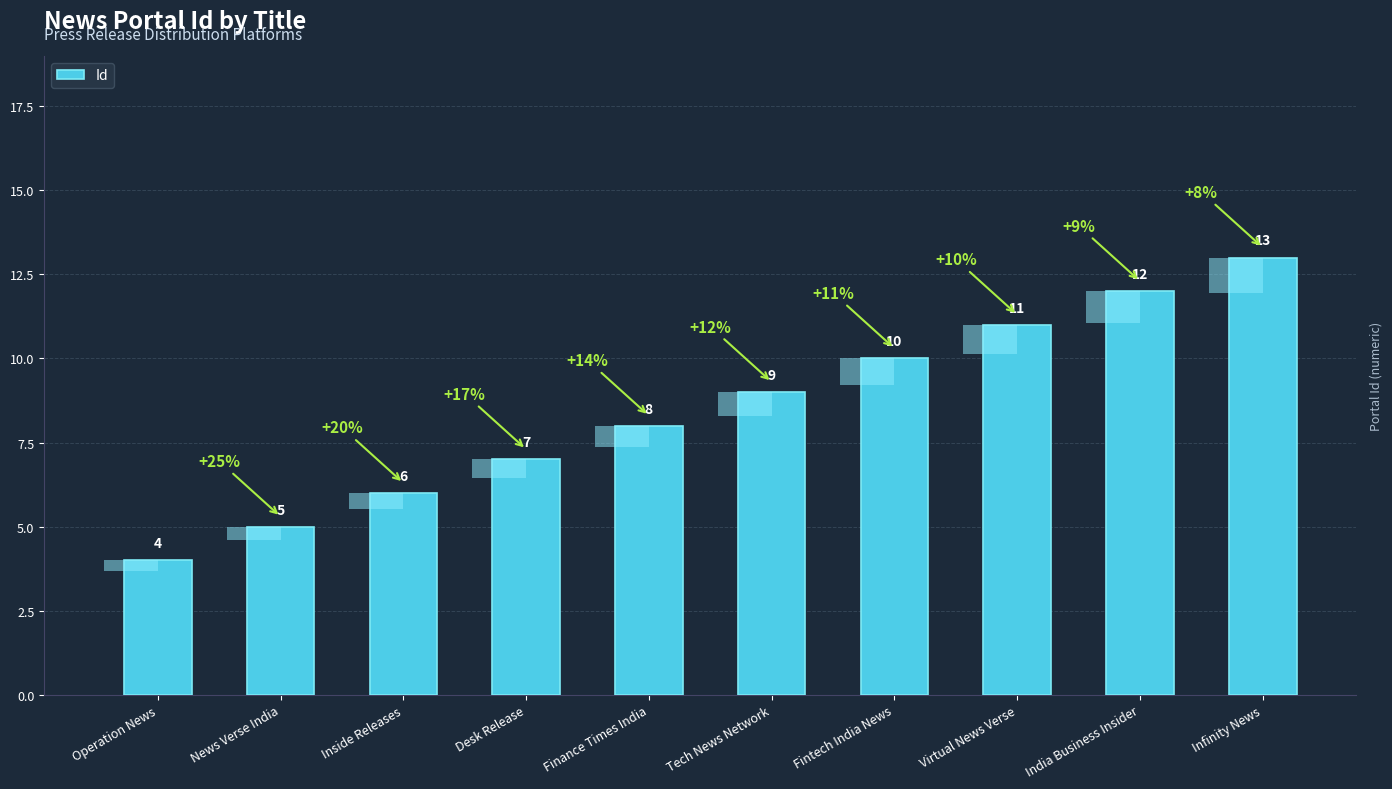

Rank the categories by value from lowest to highest.

Operation News, News Verse India, Inside Releases, Desk Release, Finance Times India, Tech News Network, Fintech India News, Virtual News Verse, India Business Insider, Infinity News